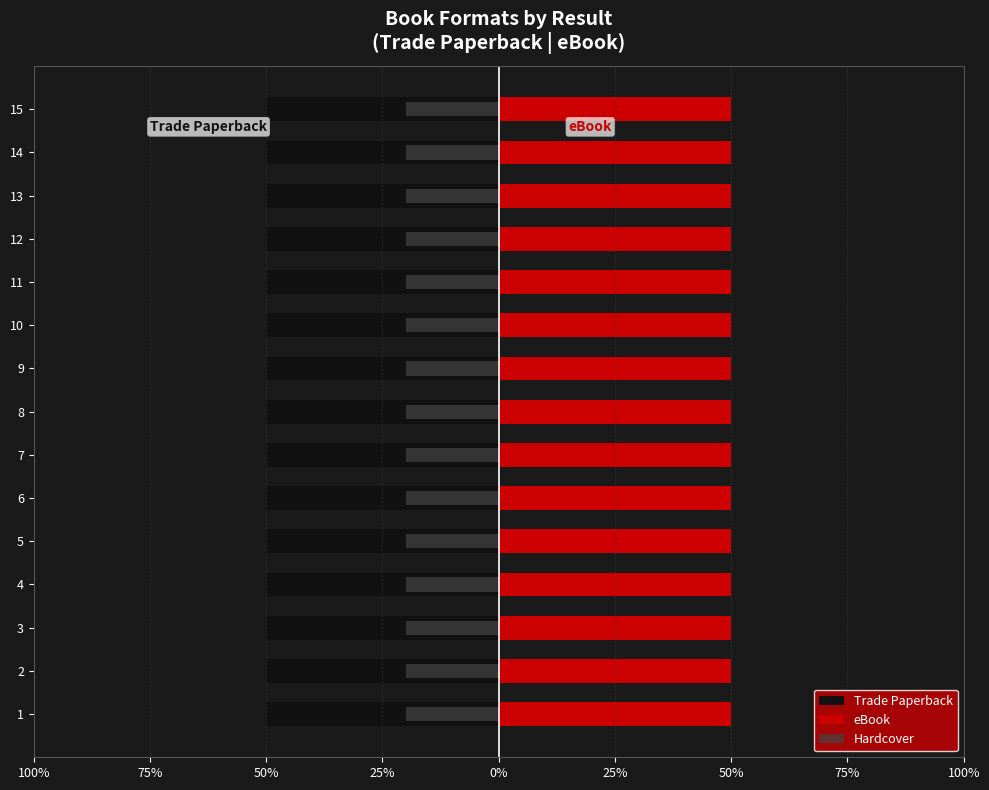

How many categories are shown in the chart?

15